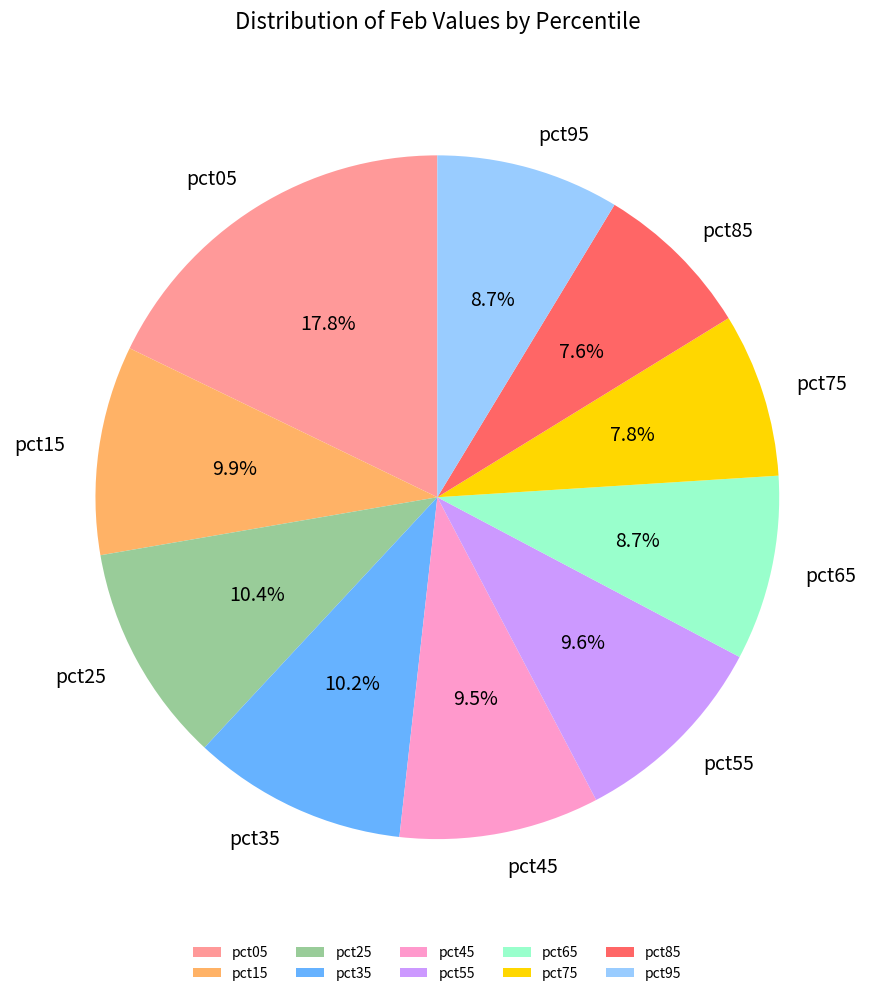

To the nearest percent, what is the difference between the pct15 and pct85 slice percentages?

2%